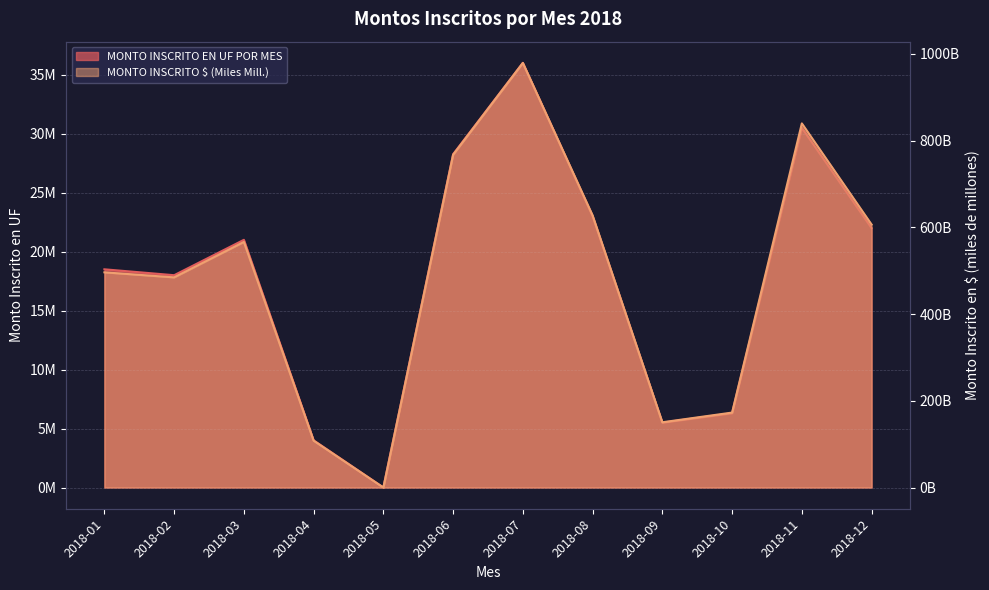

What is the sum of the MONTO INSCRITO $ values at 2018-03 and 2018-06?

1333.8